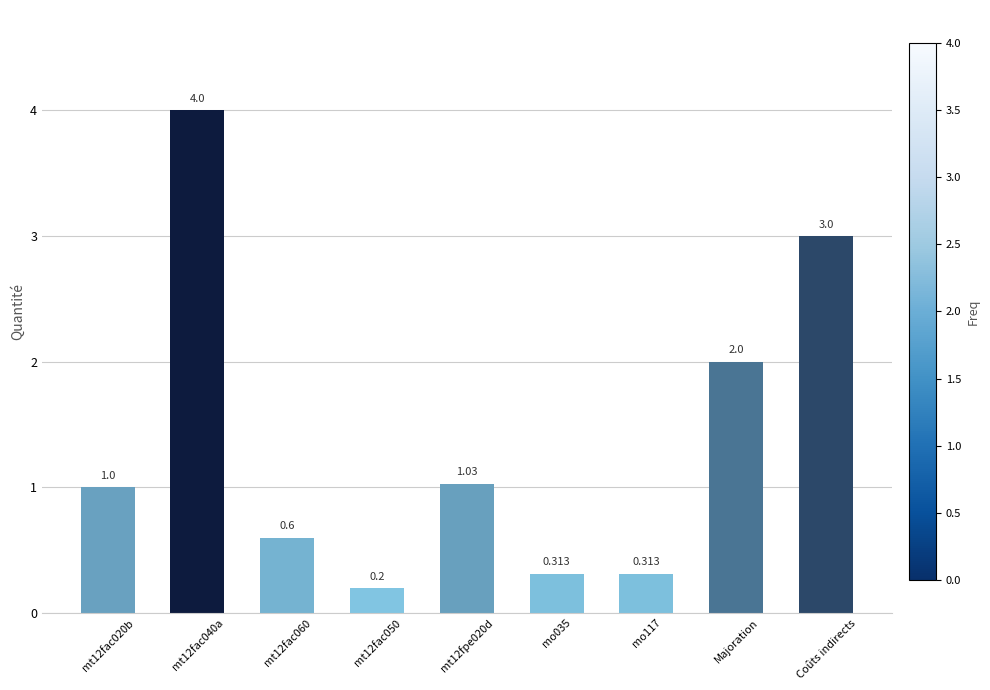

What is the label of the 1st bar from the right?

Coûts indirects